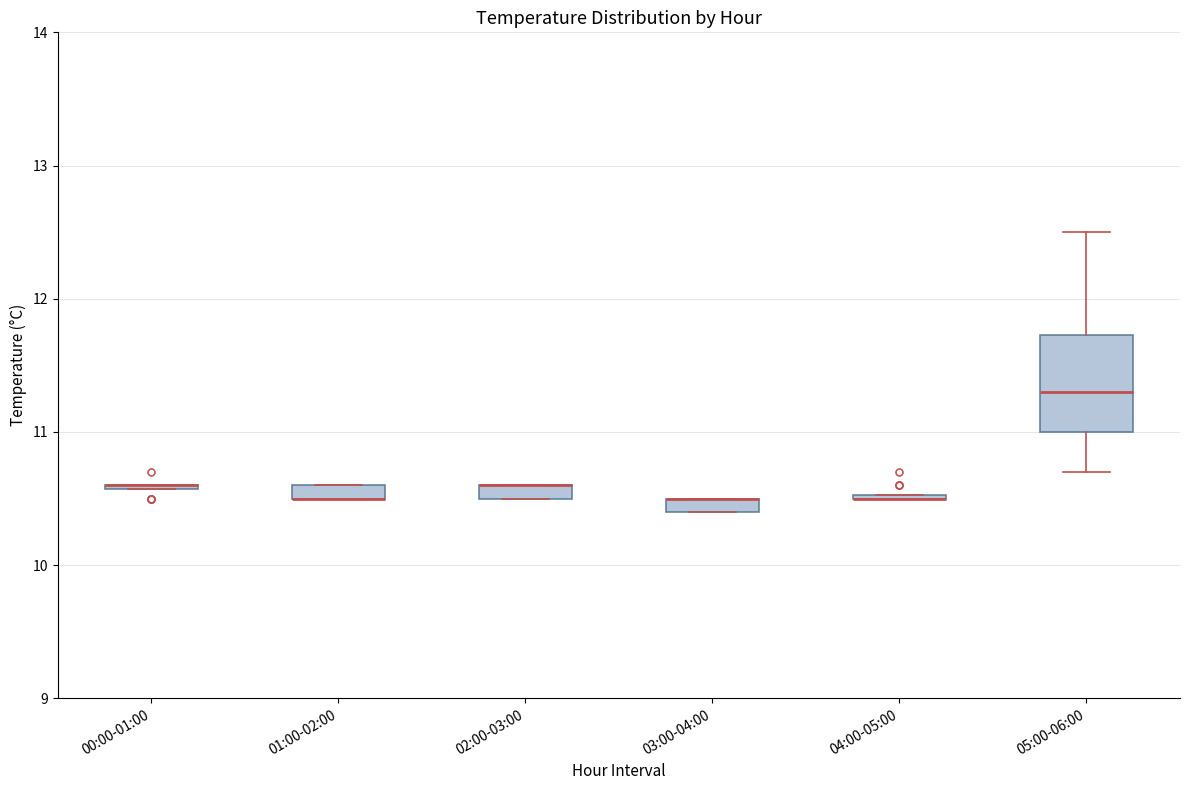

Comparing the boxes themselves (not the whiskers), which one is the tallest?

05:00-06:00